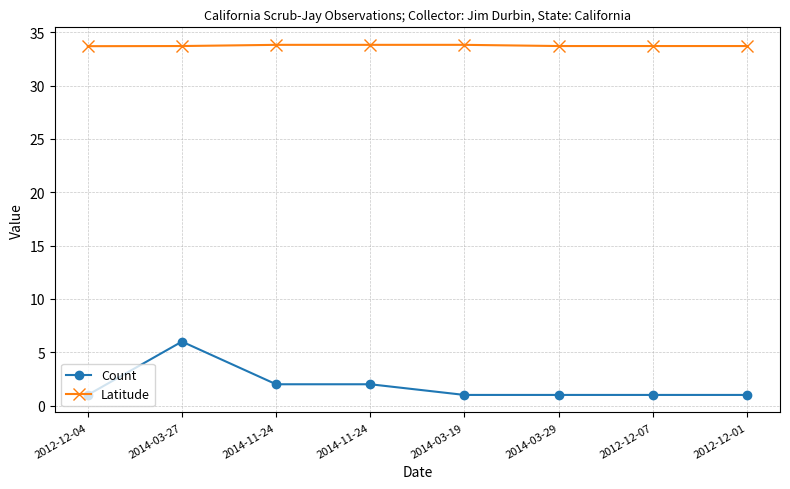

What is the label of the 2nd point from the right?

2012-12-07